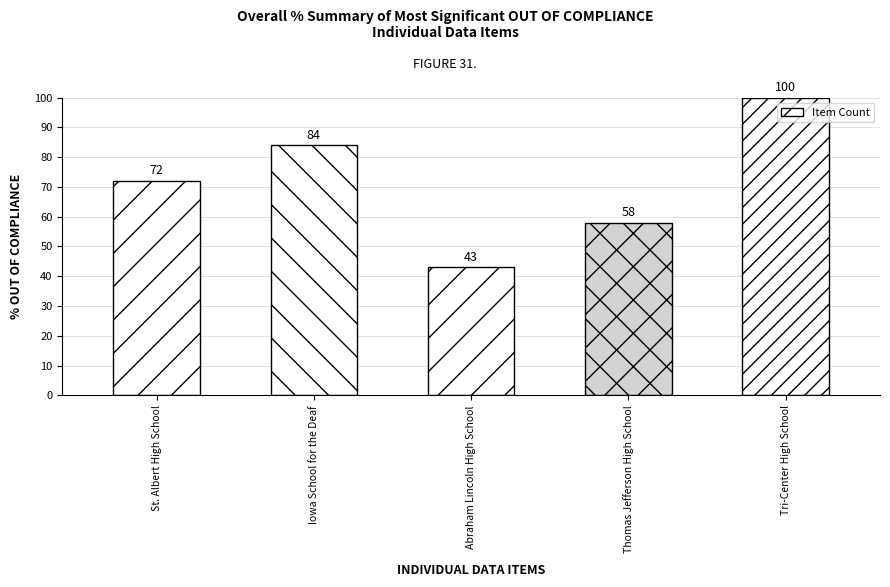

The chart shows a value of 100 at Tri-Center High School. True or false?

True